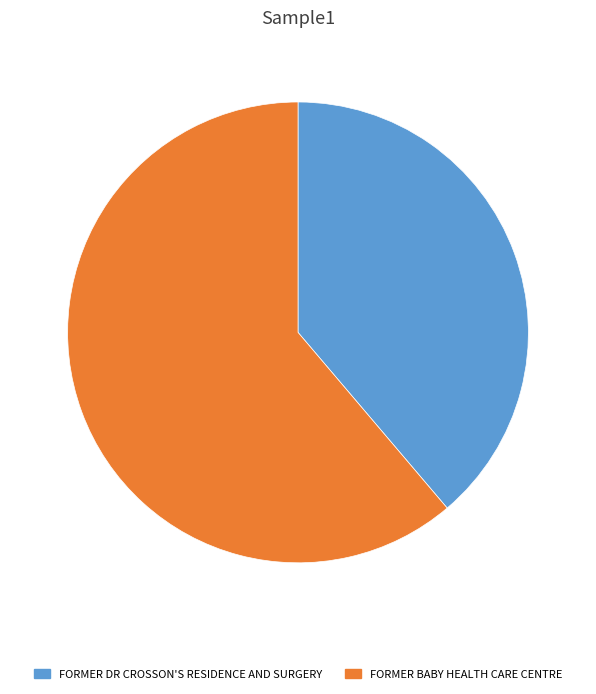

The FORMER BABY HEALTH CARE CENTRE slice represents 61% of the pie. True or false?

True